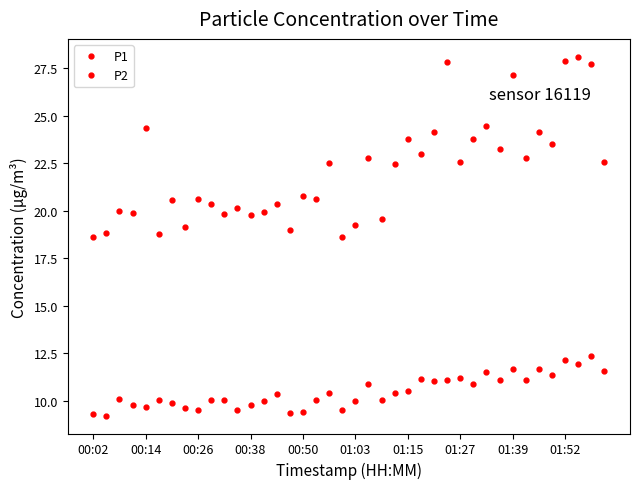

Count the number of categories in the chart.

40